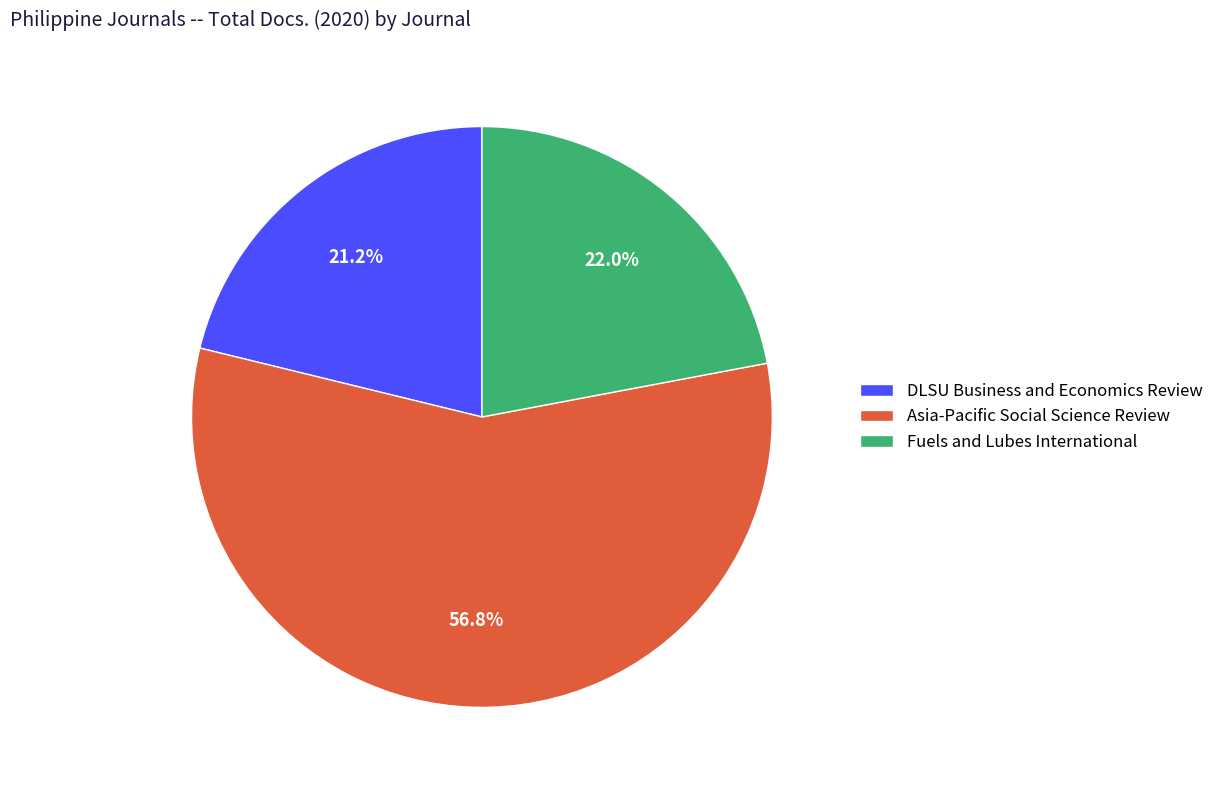

Is it true that Fuels and Lubes International is 10% of the pie?

False